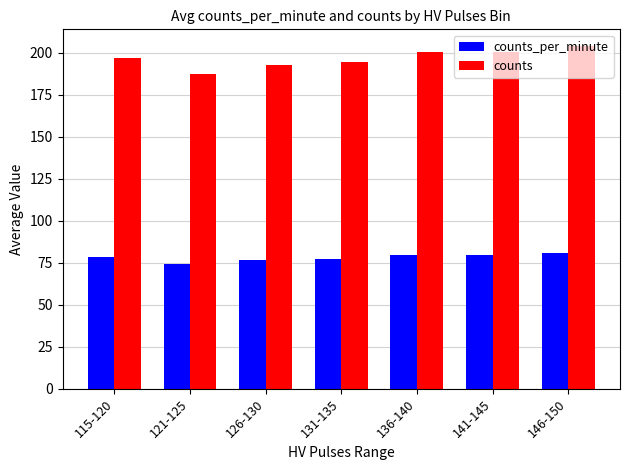

Is it true that counts_per_minute equals 113.7 at 141-145?

False